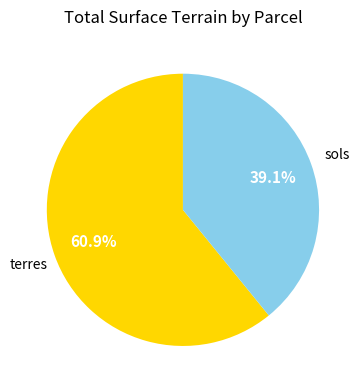

What portion of the pie excludes terres?

39.1%